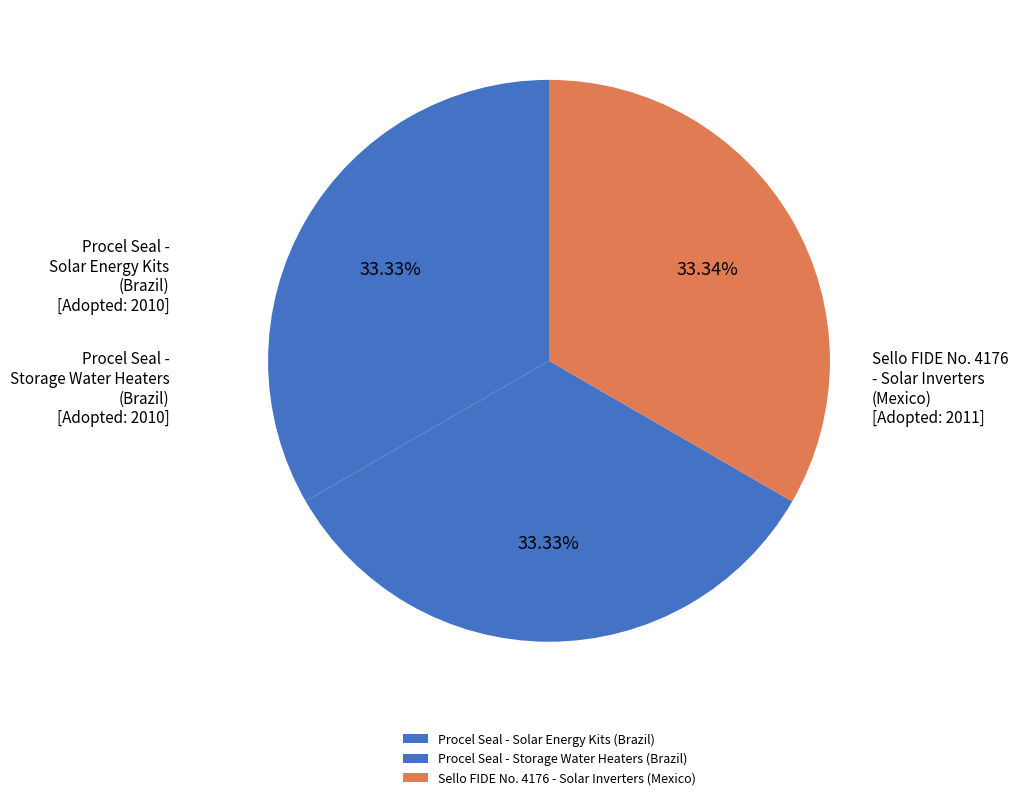

Approximately how many times larger is the value at Procel Seal - Solar Energy Kits (Brazil) compared to Sello FIDE No. 4176 - Solar Inverters (Mexico)?

1.0